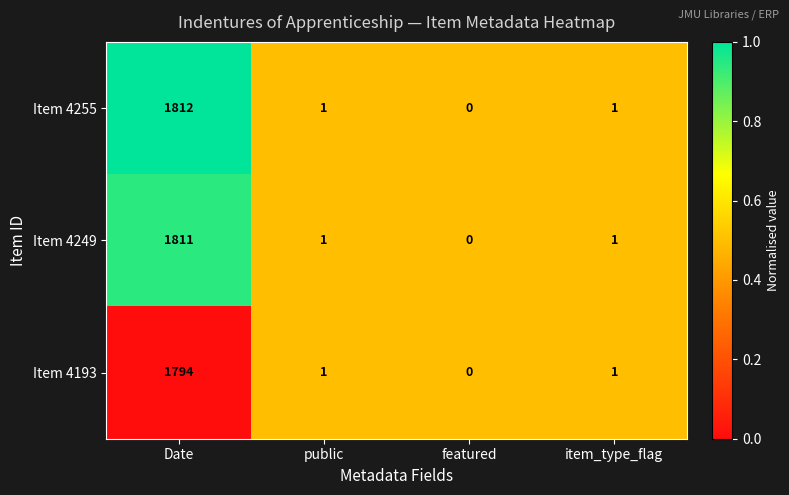

List the series in order of their peak value, highest first.

Item 4255, Item 4249, Item 4193